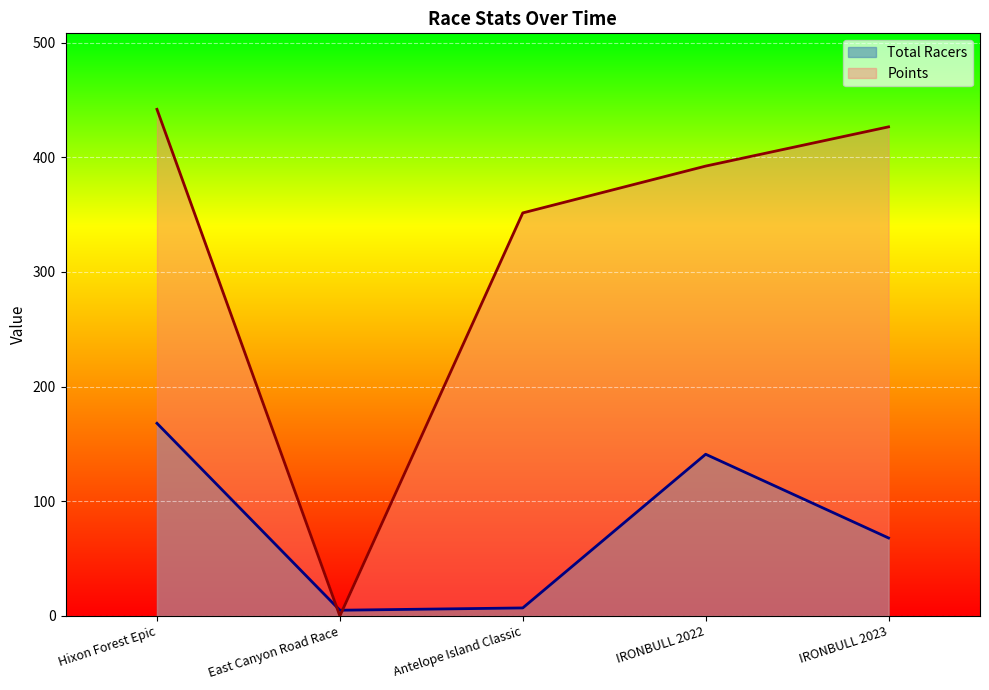

Reading left to right, transcribe all the data shown in this chart.

Total Racers: Hixon Forest Epic=168.0	East Canyon Road Race=5.0	Antelope Island Classic=7.0	IRONBULL 2022=141.0	IRONBULL 2023=68.0
Points: Hixon Forest Epic=441.7	East Canyon Road Race=0.0	Antelope Island Classic=351.4	IRONBULL 2022=392.3	IRONBULL 2023=426.5